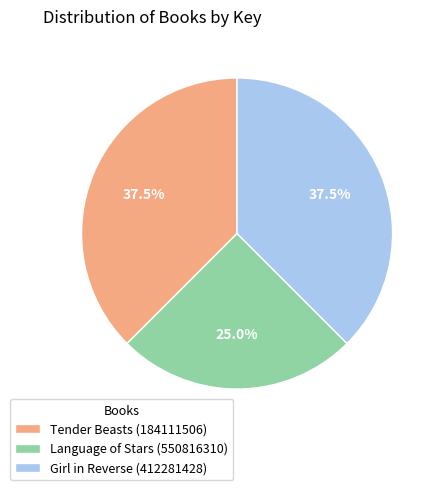

Which category has the smallest portion of the pie?

Language of Stars (550816310)